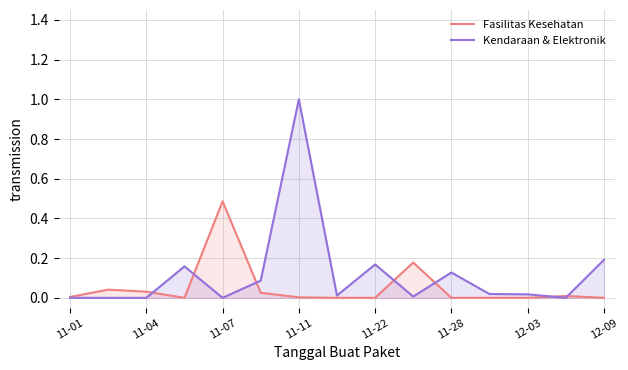

Rank the series by their maximum value, from lowest to highest.

Fasilitas Kesehatan, Kendaraan & Elektronik